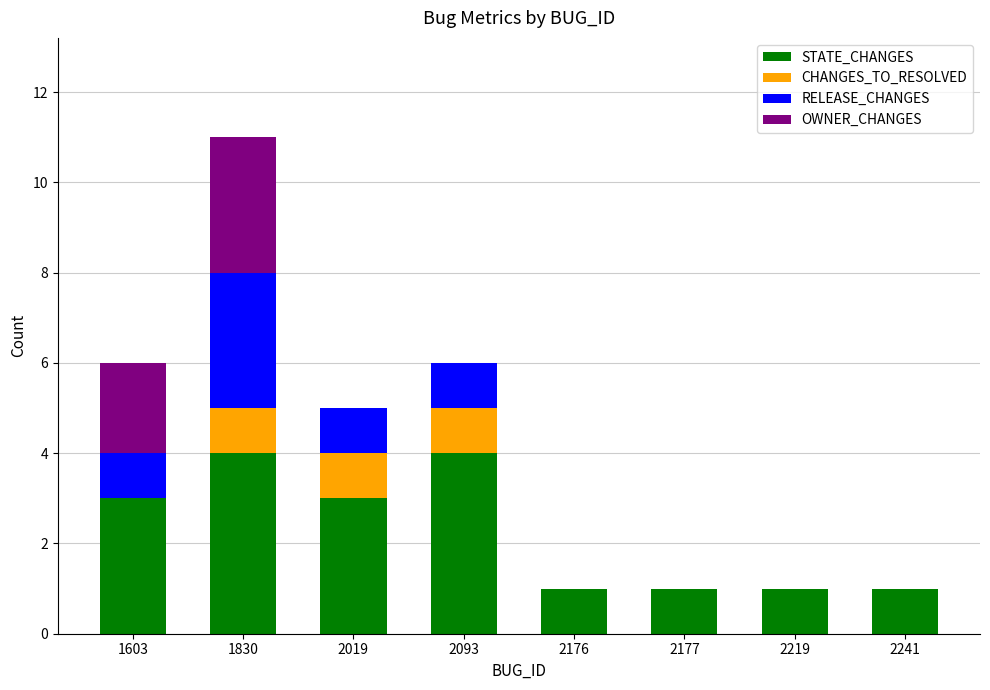

How many distinct data groups are displayed?

4